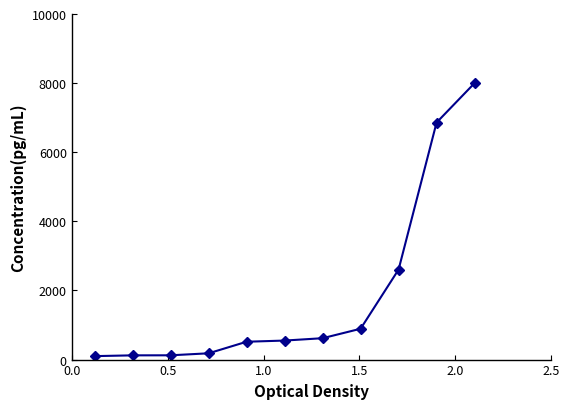

What is the minimum value shown in the chart?

100.0